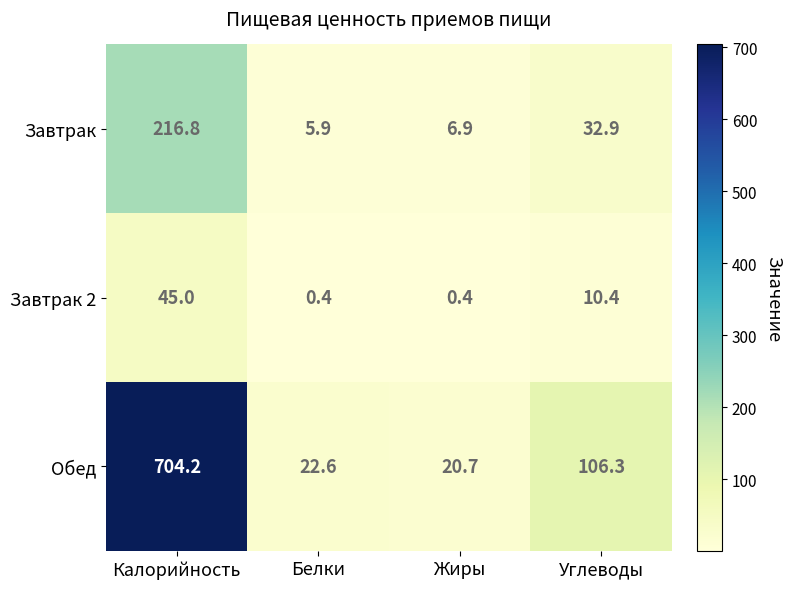

Reading left to right, transcribe all the data shown in this chart.

Завтрак: Калорийность=216.8	Белки=5.9	Жиры=6.9	Углеводы=32.9
Завтрак 2: Калорийность=45.0	Белки=0.4	Жиры=0.4	Углеводы=10.4
Обед: Калорийность=704.2	Белки=22.6	Жиры=20.7	Углеводы=106.3